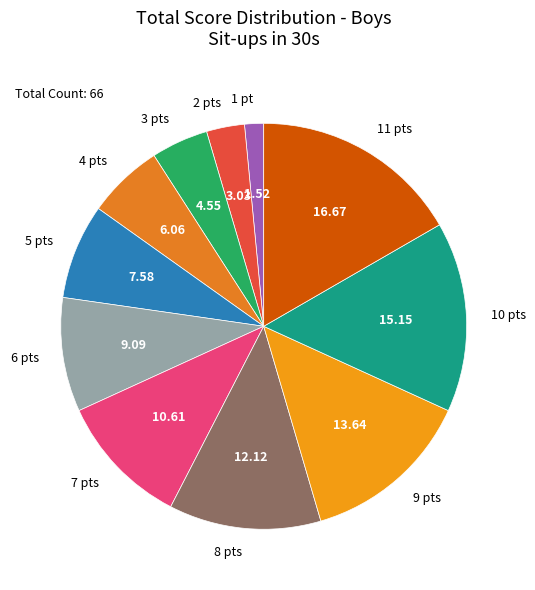

Rank the categories by value from lowest to highest.

1 pt, 2 pts, 3 pts, 4 pts, 5 pts, 6 pts, 7 pts, 8 pts, 9 pts, 10 pts, 11 pts